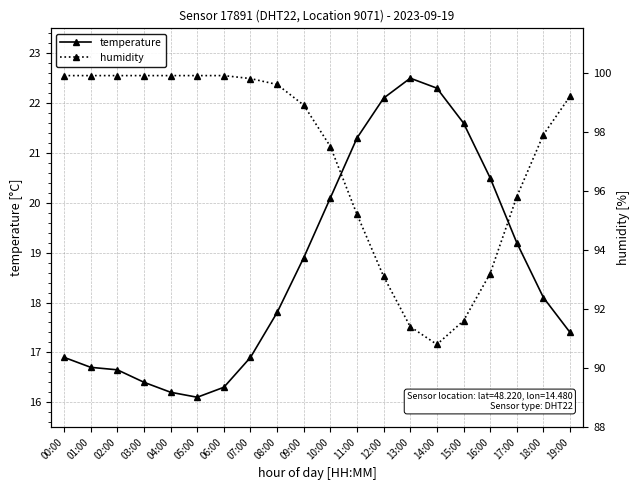

What is the greatest value displayed?

99.9